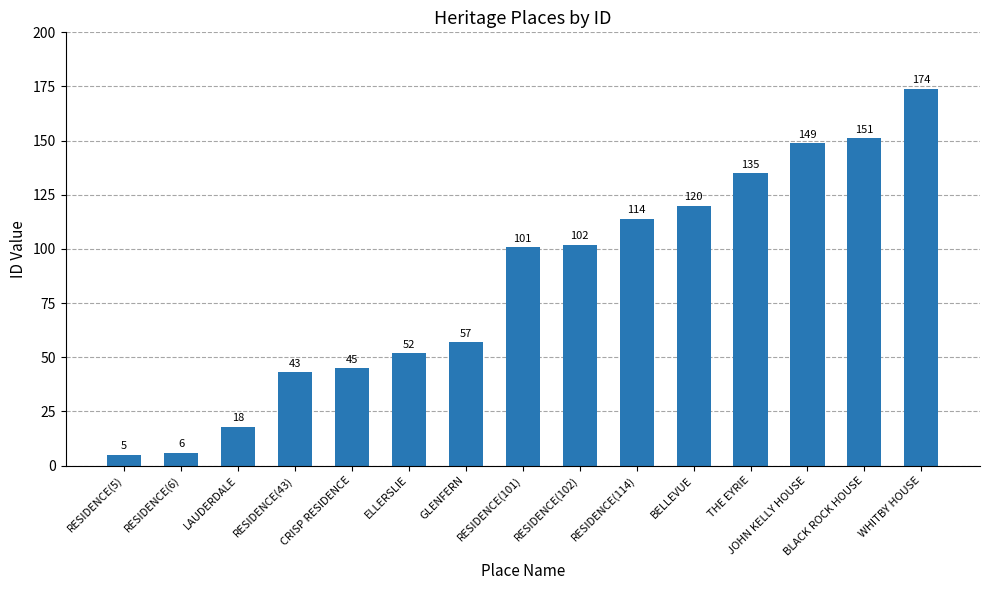

What value does the data have at THE EYRIE, to the nearest 50?

150